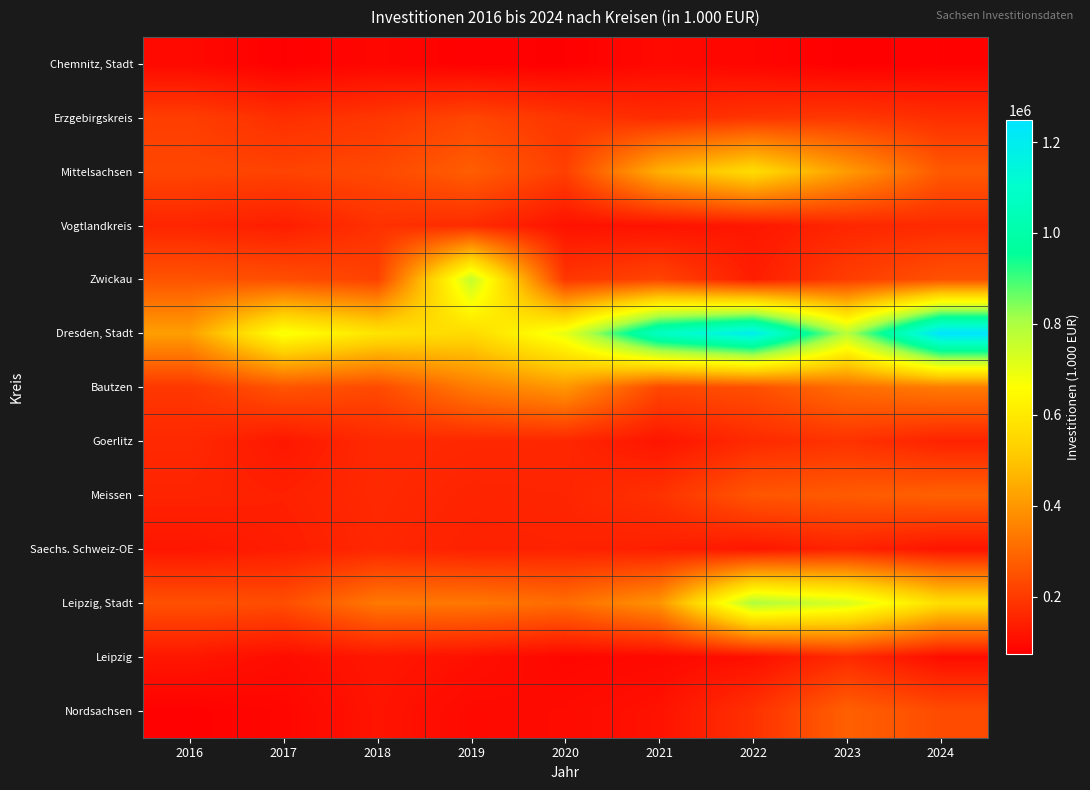

Reading left to right, what are all the values shown in this chart?

Chemnitz, Stadt: 2016=94242	2017=75000	2018=88690	2019=75559	2020=75538	2021=95023	2022=87563	2023=73251	2024=77916
Erzgebirgskreis: 2016=208320	2017=175198	2018=192243	2019=225147	2020=189664	2021=168736	2022=188074	2023=194931	2024=174193
Mittelsachsen: 2016=225057	2017=218977	2018=231513	2019=276349	2020=210397	2021=454443	2022=561982	2023=410271	2024=266727
Vogtlandkreis: 2016=153367	2017=138483	2018=180409	2019=168637	2020=114234	2021=114450	2022=124326	2023=156483	2024=166270
Zwickau: 2016=254978	2017=243347	2018=215234	2019=762929	2020=191529	2021=222454	2022=138682	2023=206371	2024=250323
Dresden, Stadt: 2016=417203	2017=676519	2018=585216	2019=555452	2020=701662	2021=1077732	2022=1197326	2023=782924	2024=1247376
Bautzen: 2016=193154	2017=256138	2018=233265	2019=341034	2020=401628	2021=229522	2022=244403	2023=310287	2024=339051
Goerlitz: 2016=162401	2017=125433	2018=164376	2019=159443	2020=158118	2021=120211	2022=164985	2023=183463	2024=148194
Meissen: 2016=150794	2017=145081	2018=162694	2019=151308	2020=153543	2021=181845	2022=259189	2023=269747	2024=283611
Saechs. Schweiz-OE: 2016=122412	2017=138385	2018=158774	2019=145205	2020=148476	2021=141987	2022=123835	2023=150205	2024=118615
Leipzig, Stadt: 2016=248543	2017=241557	2018=334509	2019=332693	2020=309702	2021=393164	2022=794778	2023=730587	2024=566596
Leipzig: 2016=123586	2017=102026	2018=123242	2019=109924	2020=89792	2021=94801	2022=108064	2023=165424	2024=103025
Nordsachsen: 2016=77372	2017=88564	2018=118140	2019=95636	2020=99138	2021=113394	2022=180420	2023=281903	2024=238213